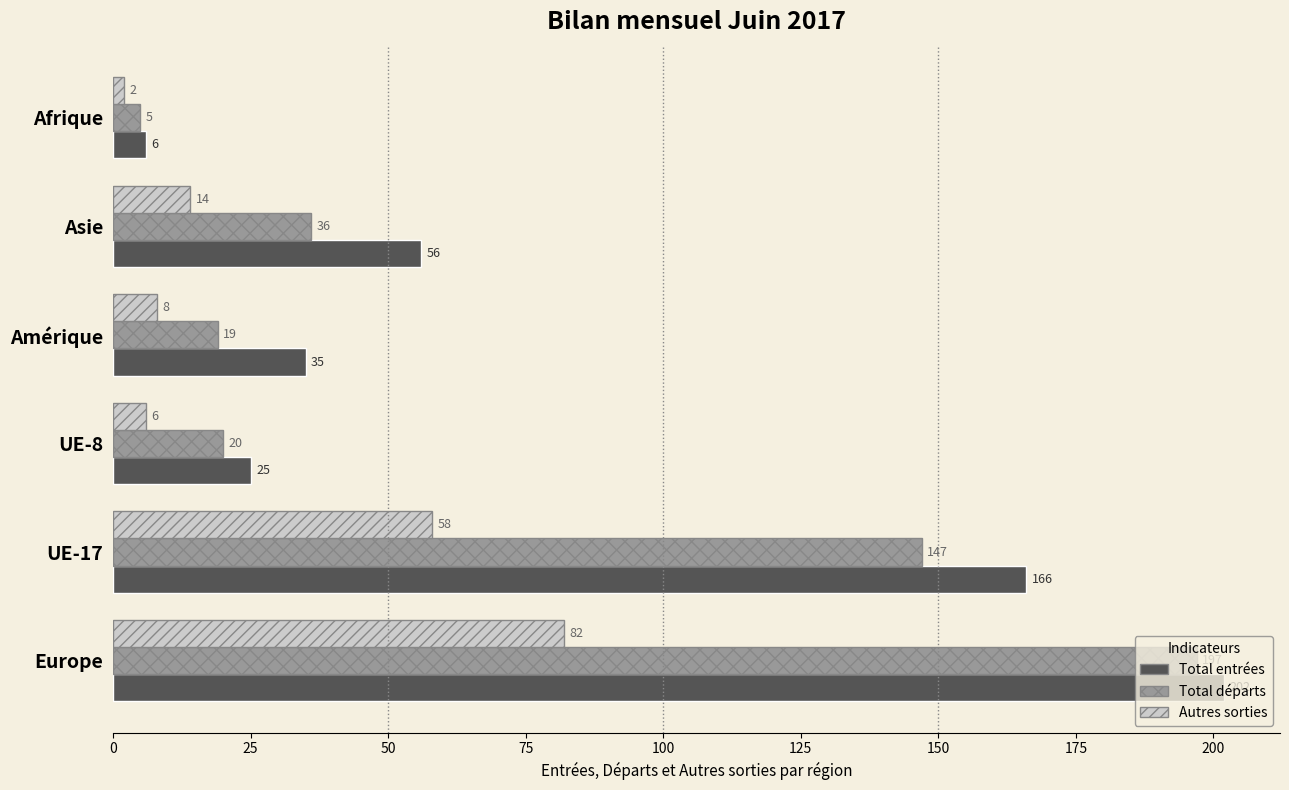

Which series has the largest total across all categories?

Total entrées